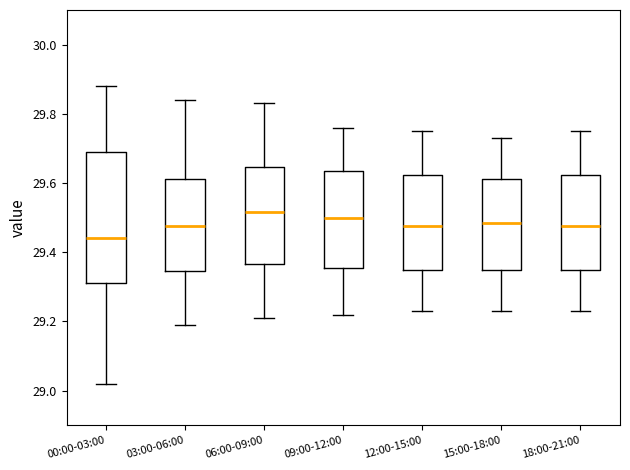

Where does the lower whisker of the box for 18:00-21:00 end on the y-axis? The values are not printed on the chart, so give them approximately, as read against the axis.

29.24